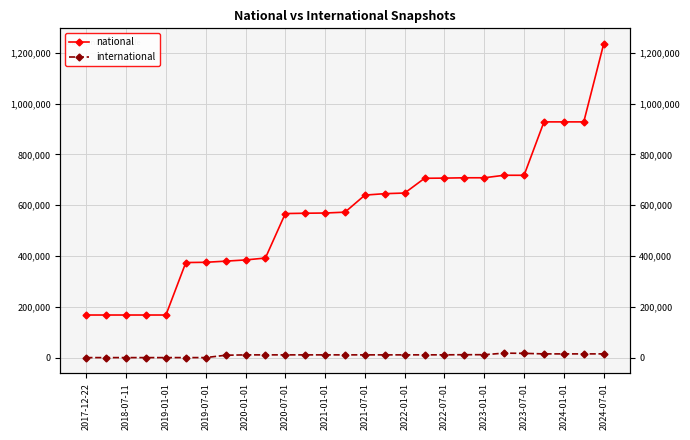

At which category does international reach its first local peak?

2020-07-01